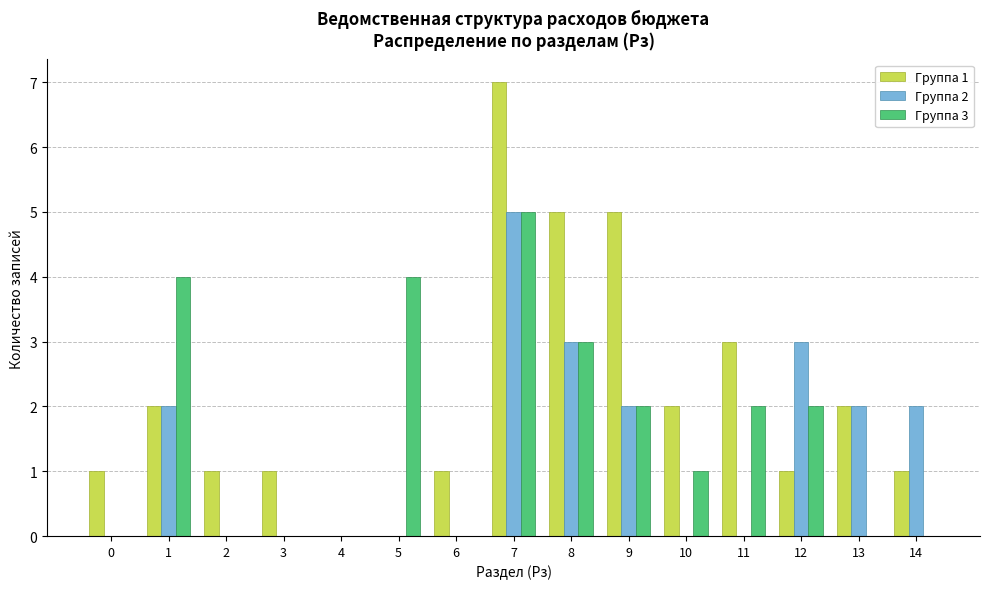

At which category is the sum across all series the highest?

7